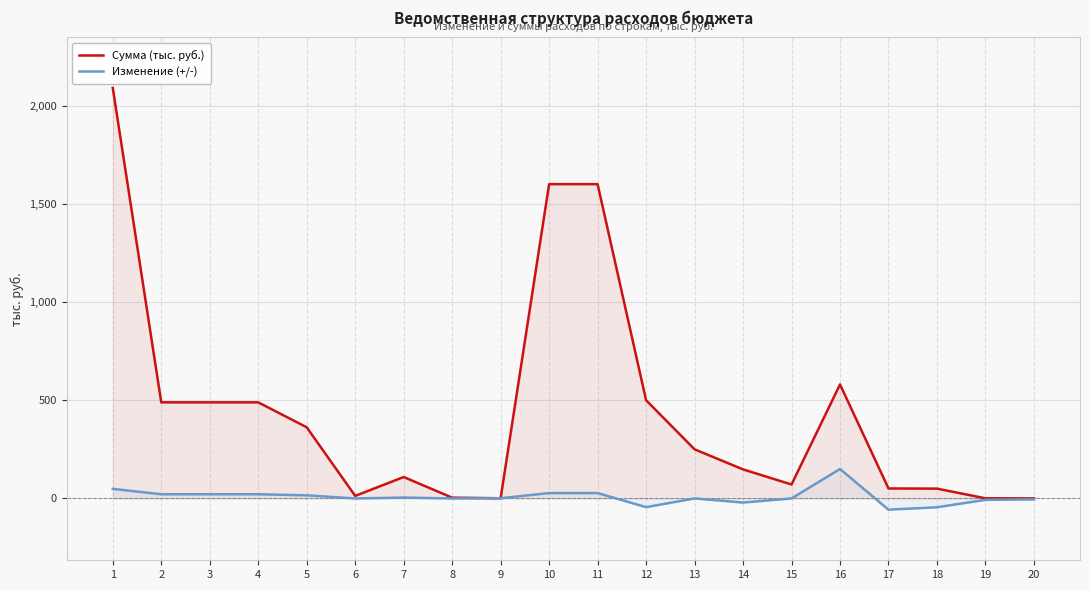

Rank the series by their maximum value, from lowest to highest.

Изменение (+/-), Сумма (тыс. руб.)